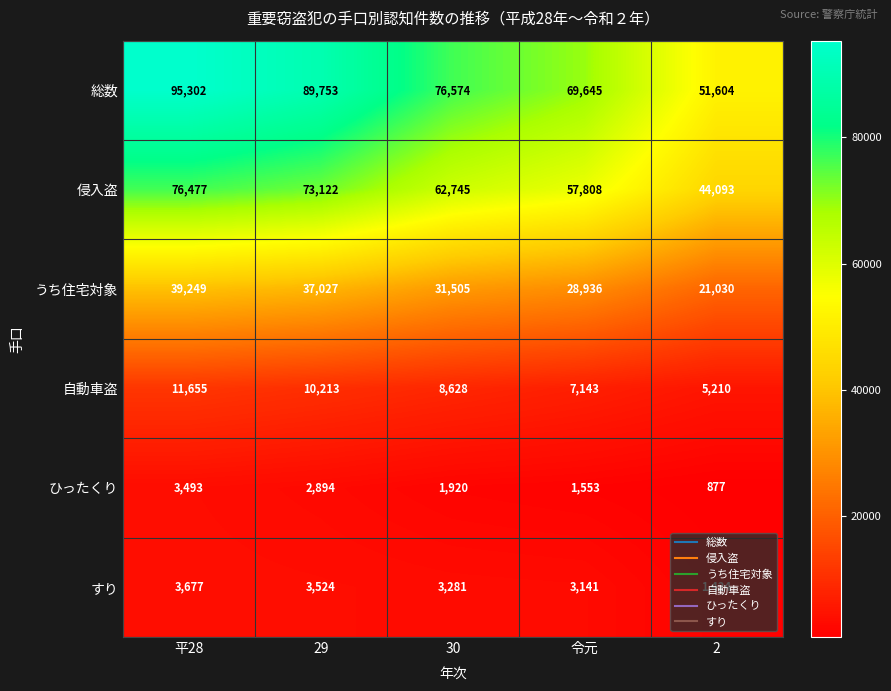

True or false: 自動車盗 has a value of 10213 at 29.

True